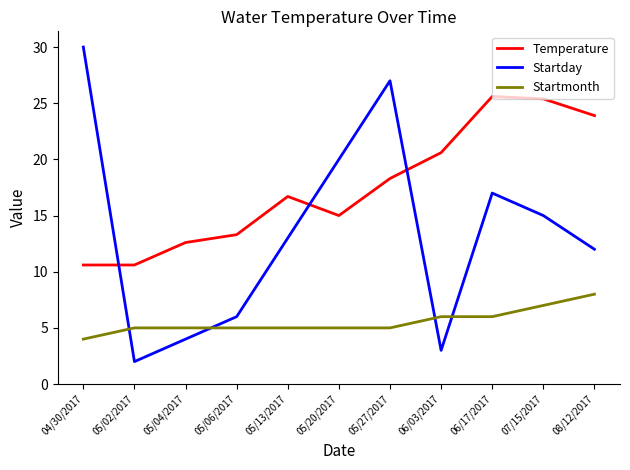

Is it true that Temperature equals 18.3 at 05/27/2017?

True